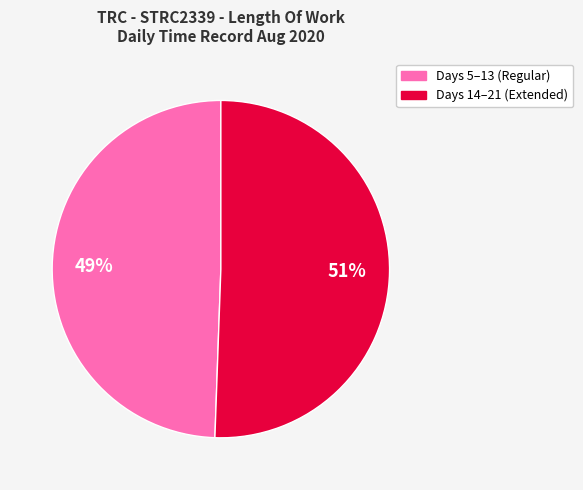

To the nearest percent, what is the average slice percentage?

50%